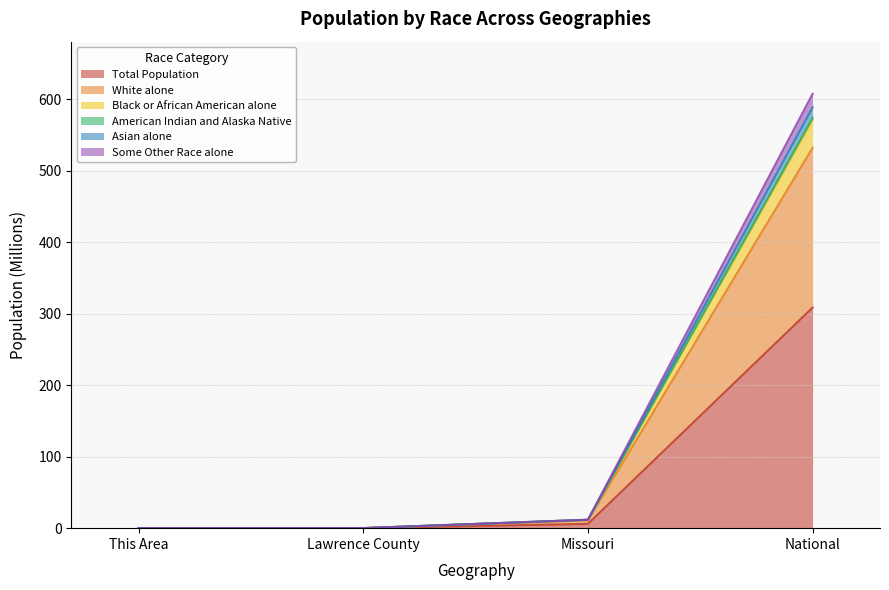

At which category is the sum across all series the highest?

National